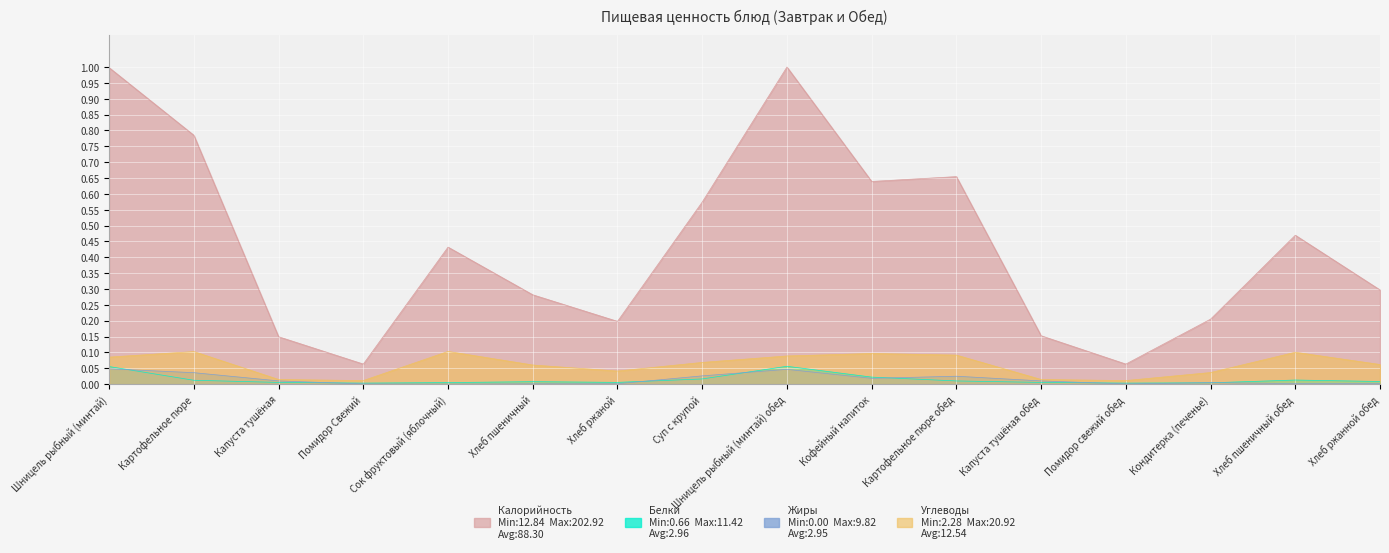

Count the number of data series in this chart.

4